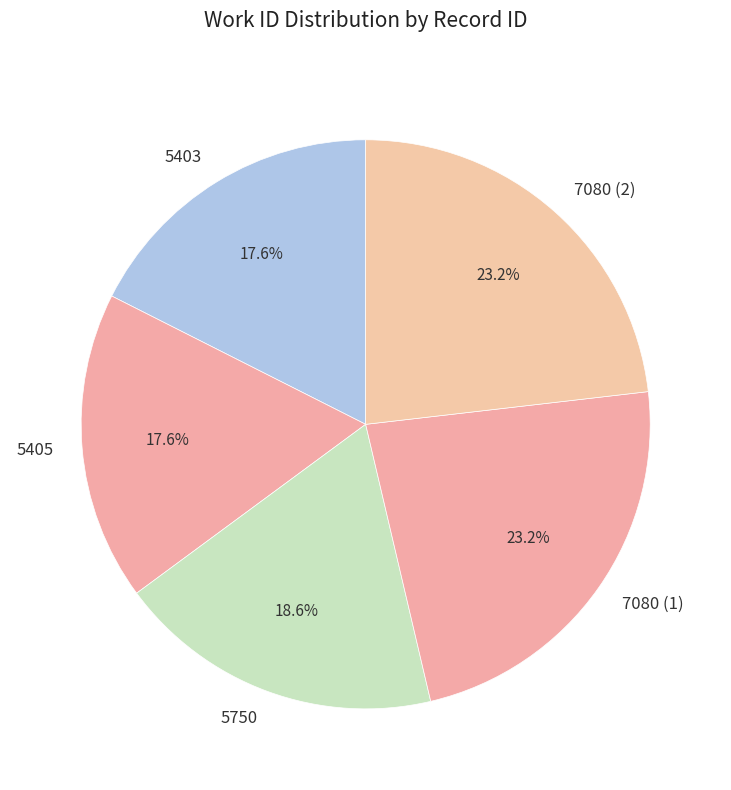

Do 7080 (2) and 5403 together represent more than half of the pie?

No